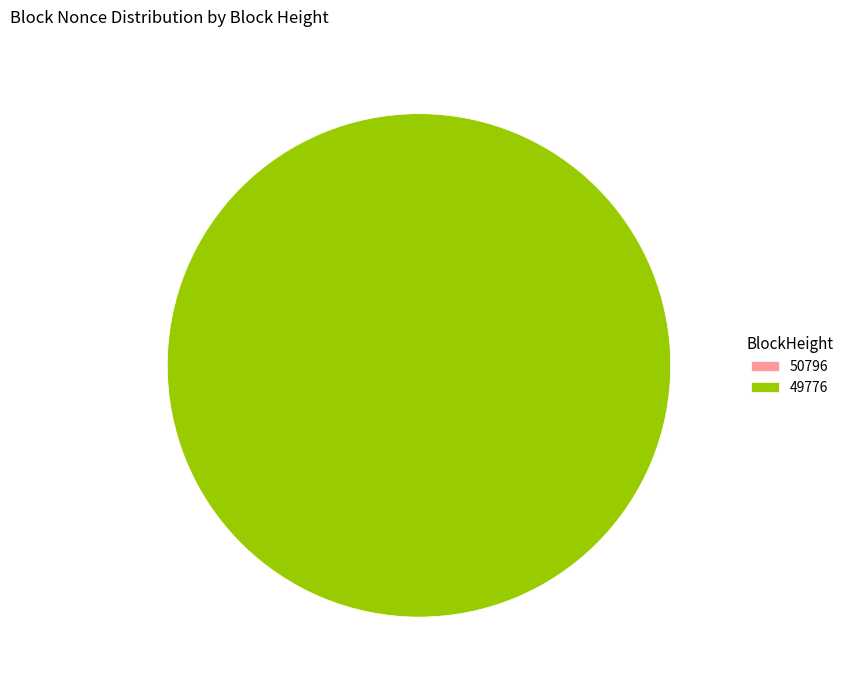

To the nearest percent, what is the difference between the largest and smallest slice percentages?

100%